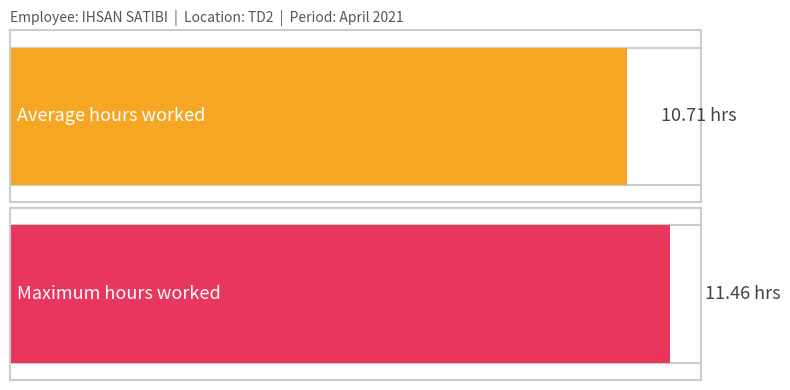

The chart shows a value of 4.8 at 19. True or false?

False